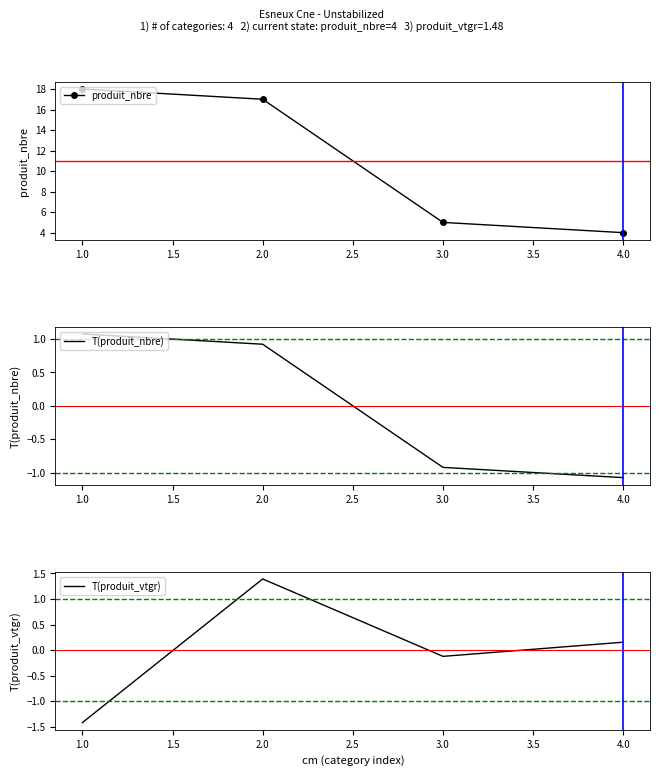

What are all the series names shown in the legend?

produit_nbre, T(produit_nbre), T(produit_vtgr)